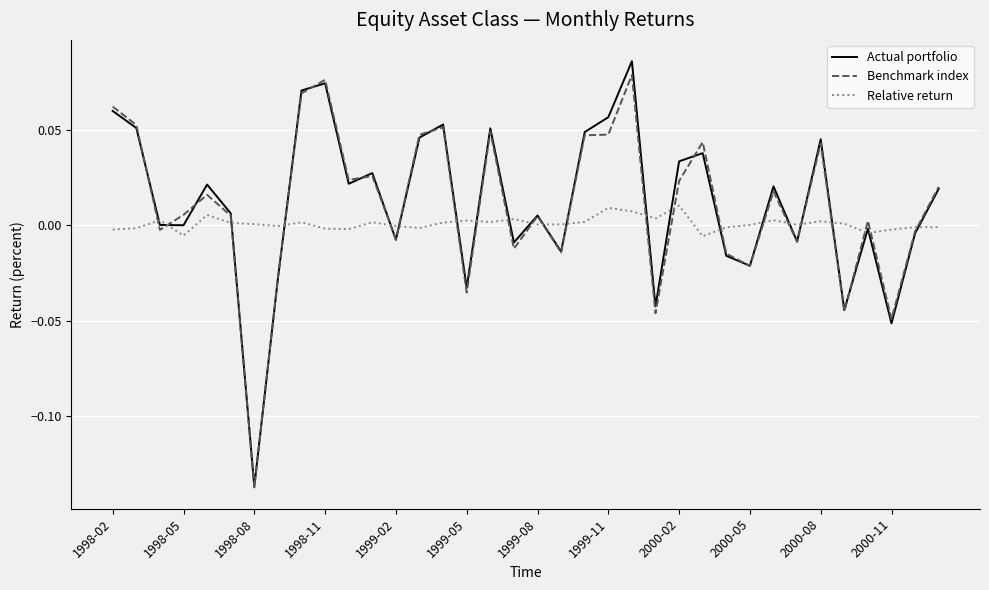

What are all the series names shown in the legend?

Actual portfolio, Benchmark index, Relative return